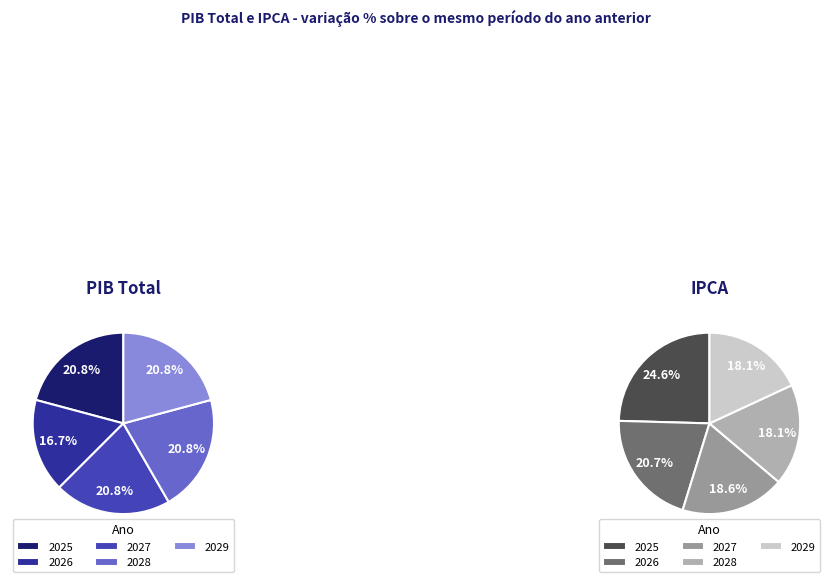

Which series has the widest spread of values?

IPCA